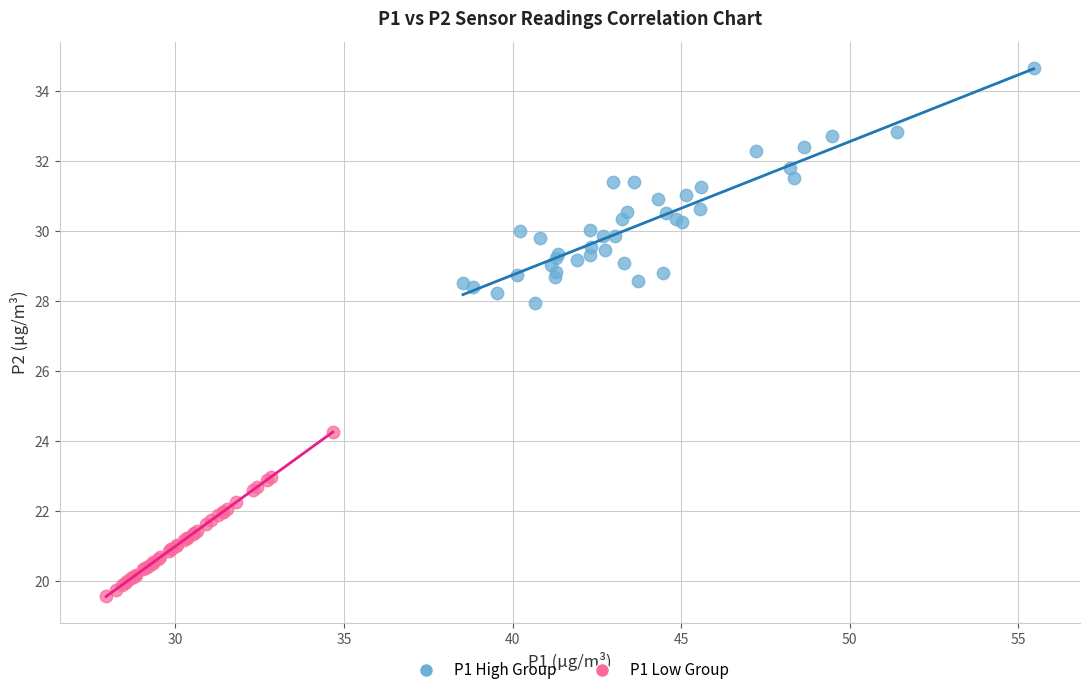

What are all the series names shown in the legend?

P1 High Group, P1 Low Group